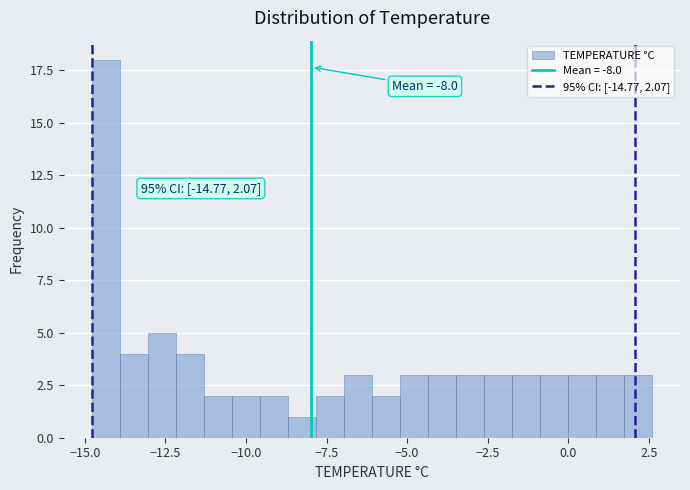

Around what value on the x-axis is the tallest bar? Give the approximate position of its centre, as read against the axis.

-14.5